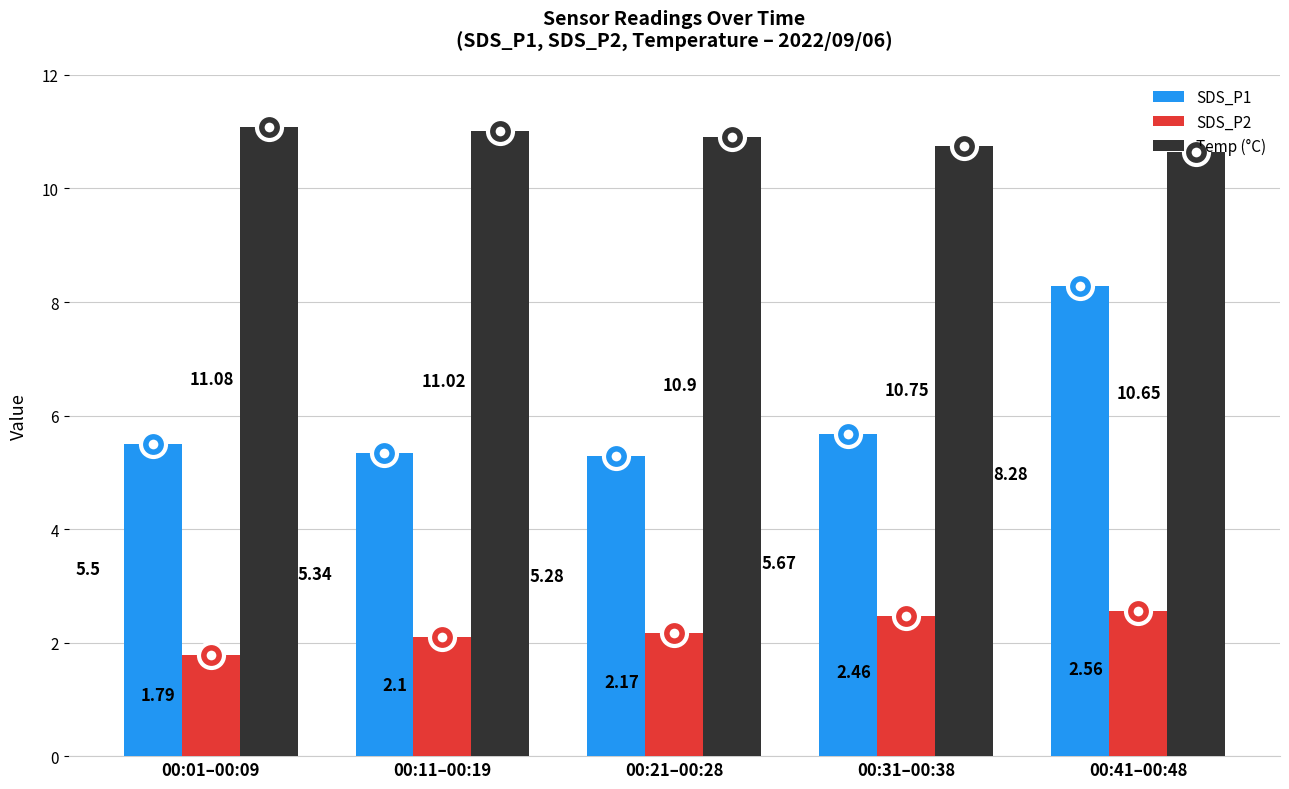

Which series has the widest spread of values?

SDS_P1